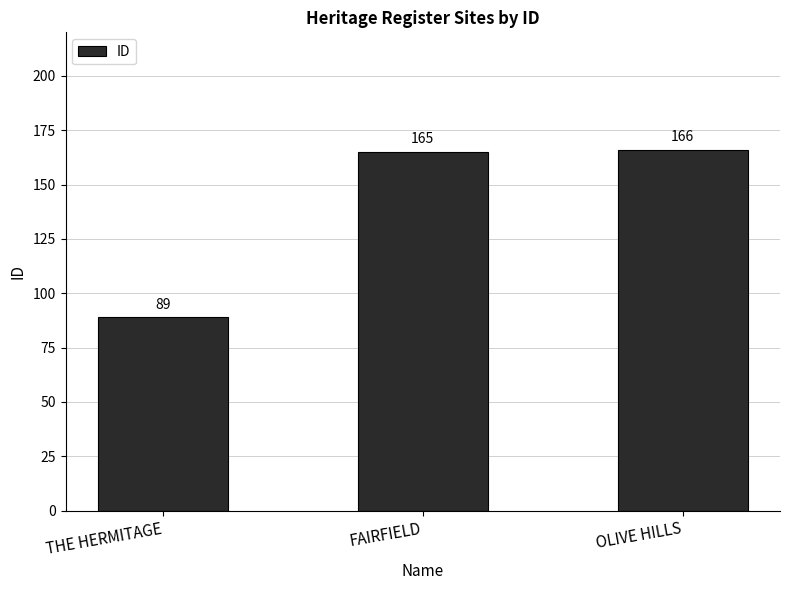

What is the ratio of the value at OLIVE HILLS to the value at THE HERMITAGE?

1.9